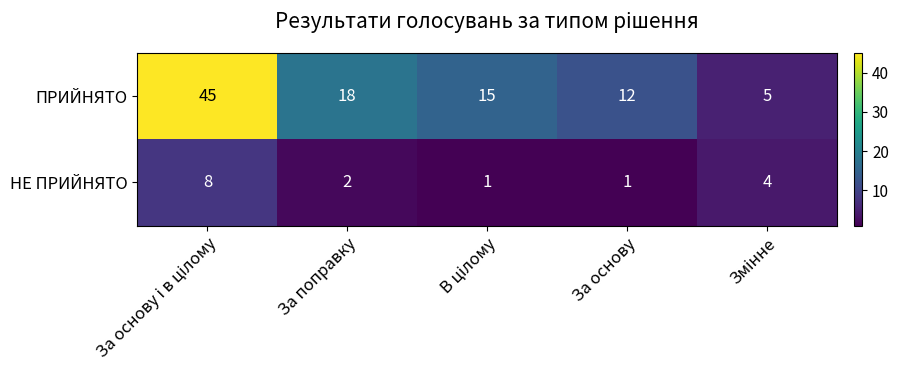

Rank the series by their maximum value, from lowest to highest.

НЕ ПРИЙНЯТО, ПРИЙНЯТО